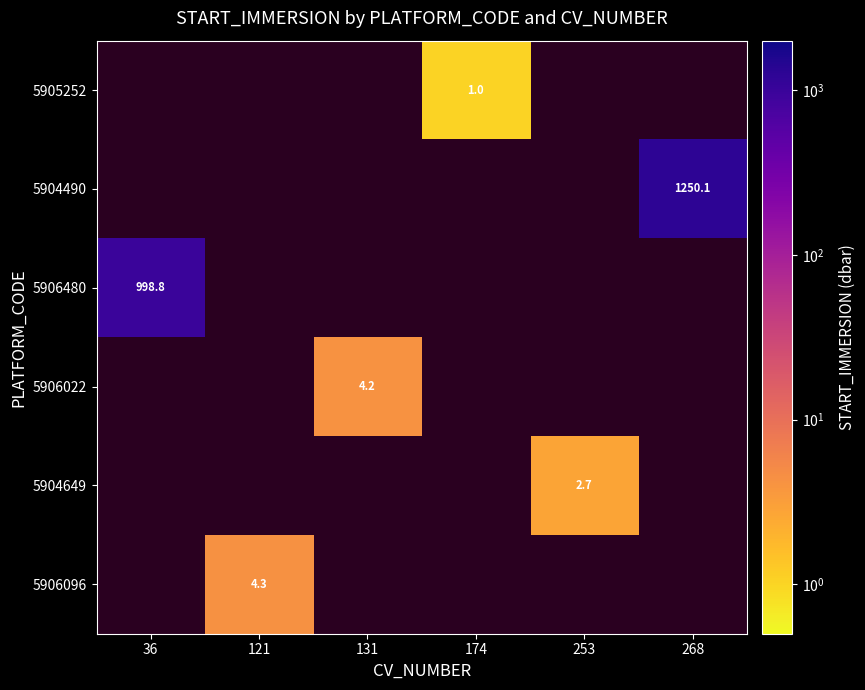

How many positive values does the 5904490 series have?

1